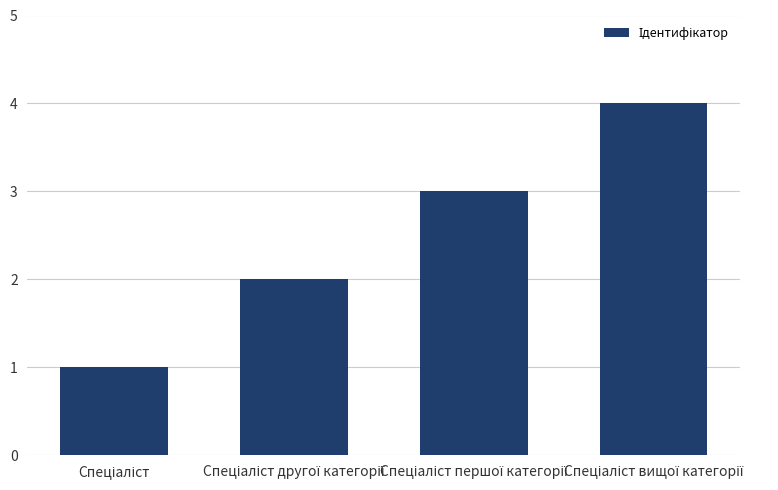

What is the value of the 1st bar from the left?

1